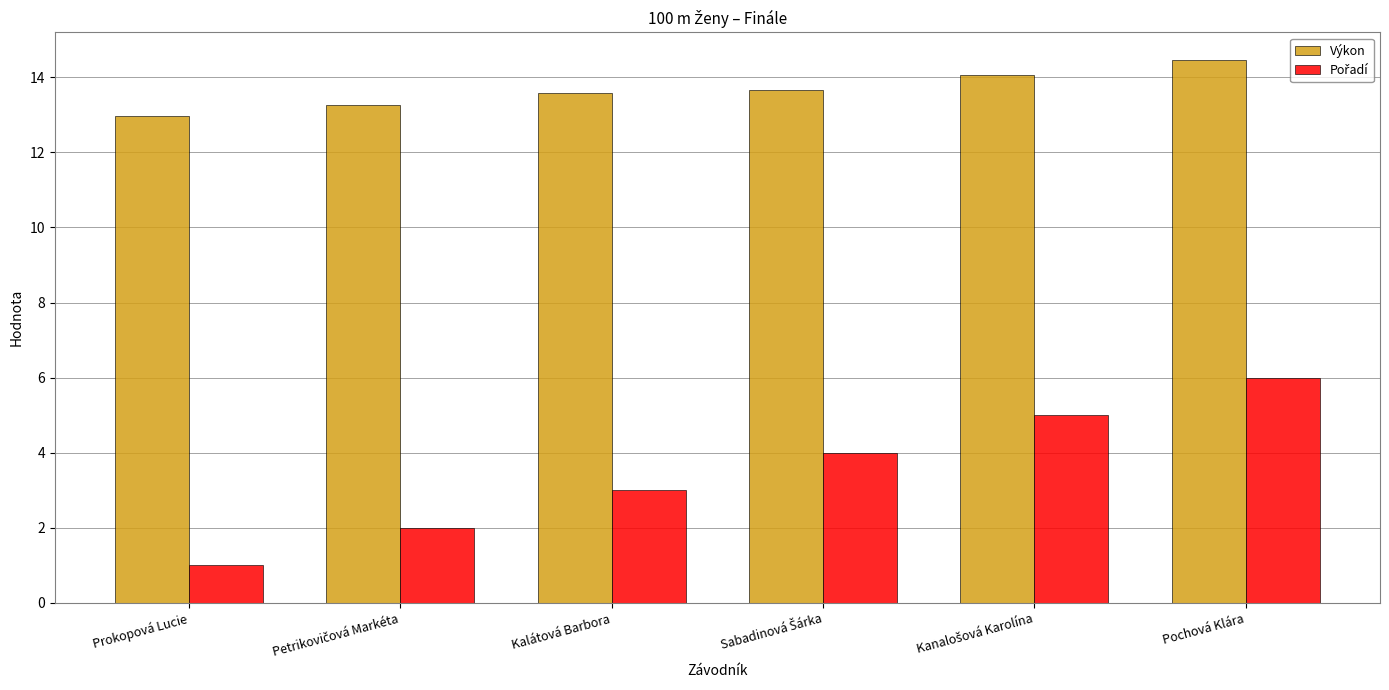

At how many categories does at least one series exceed 9?

6